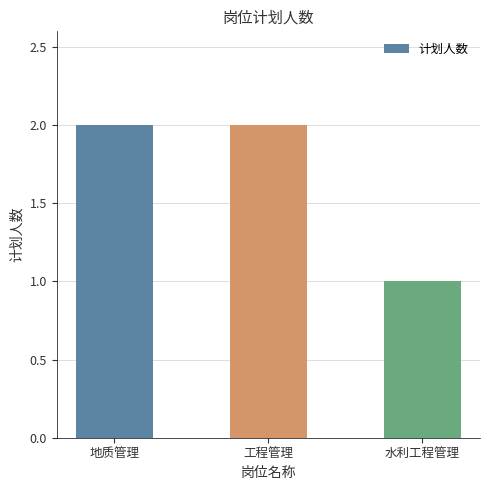

What is the value of the 2nd bar from the left?

2